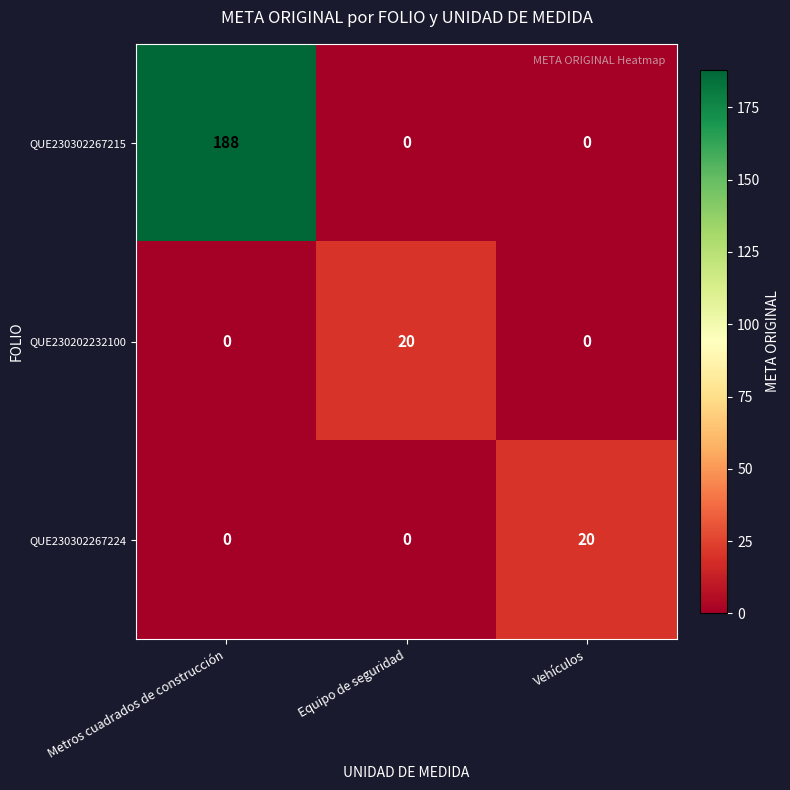

Count the QUE230302267215 values in the range 0 to 188.

3